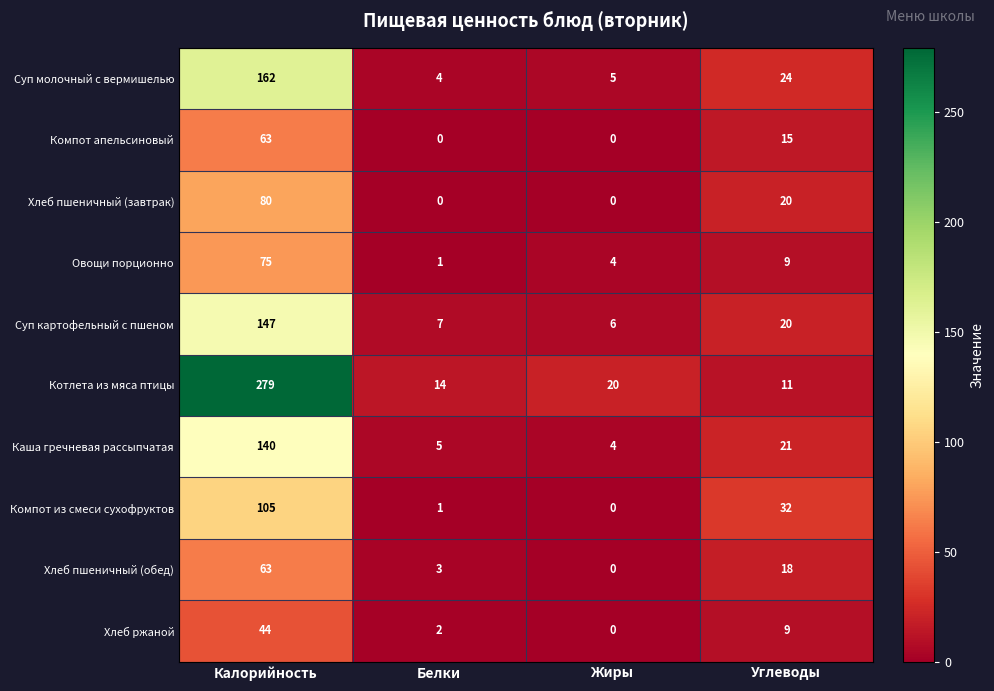

What is the maximum value for Котлета из мяса птицы?

279